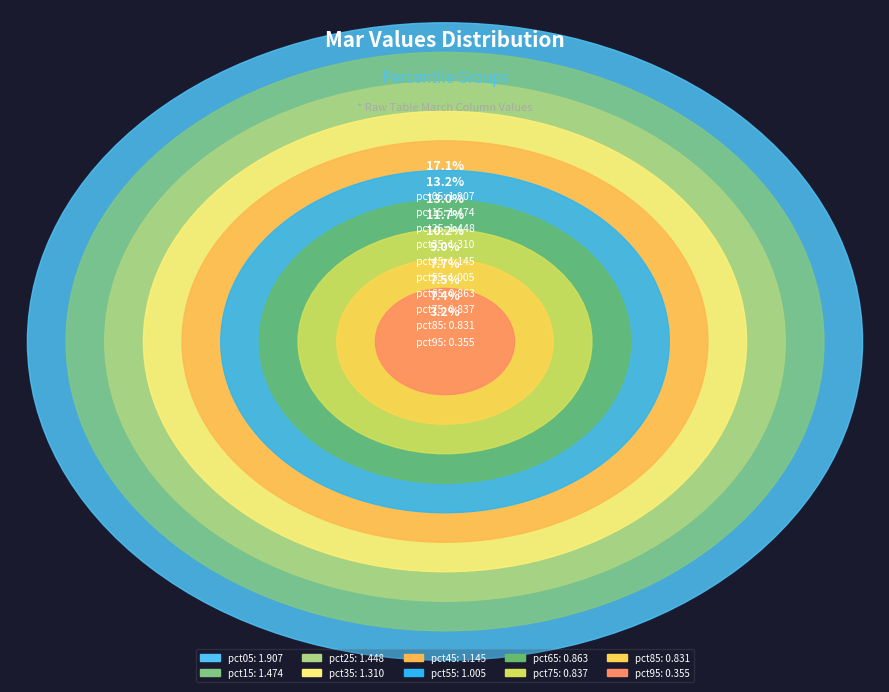

To the nearest percent, what is the average slice percentage?

10%